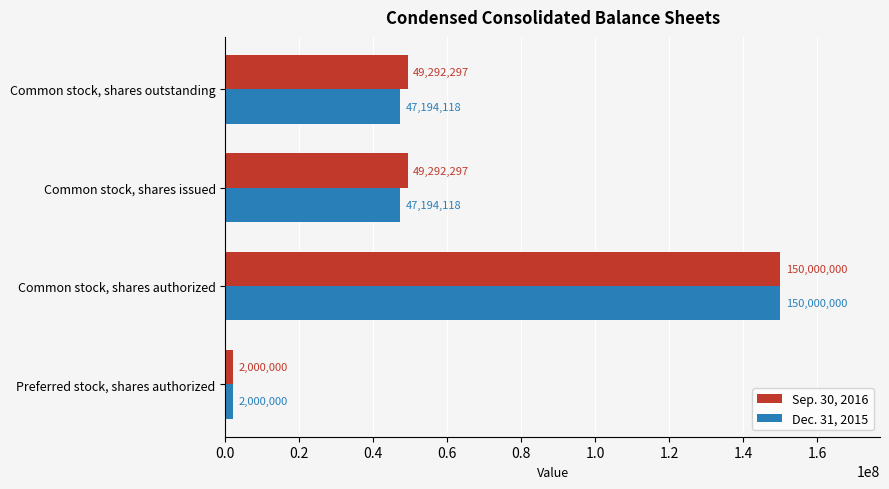

What value does the Sep. 30, 2016 series have at Common stock, shares authorized, to the nearest 100?

150000000